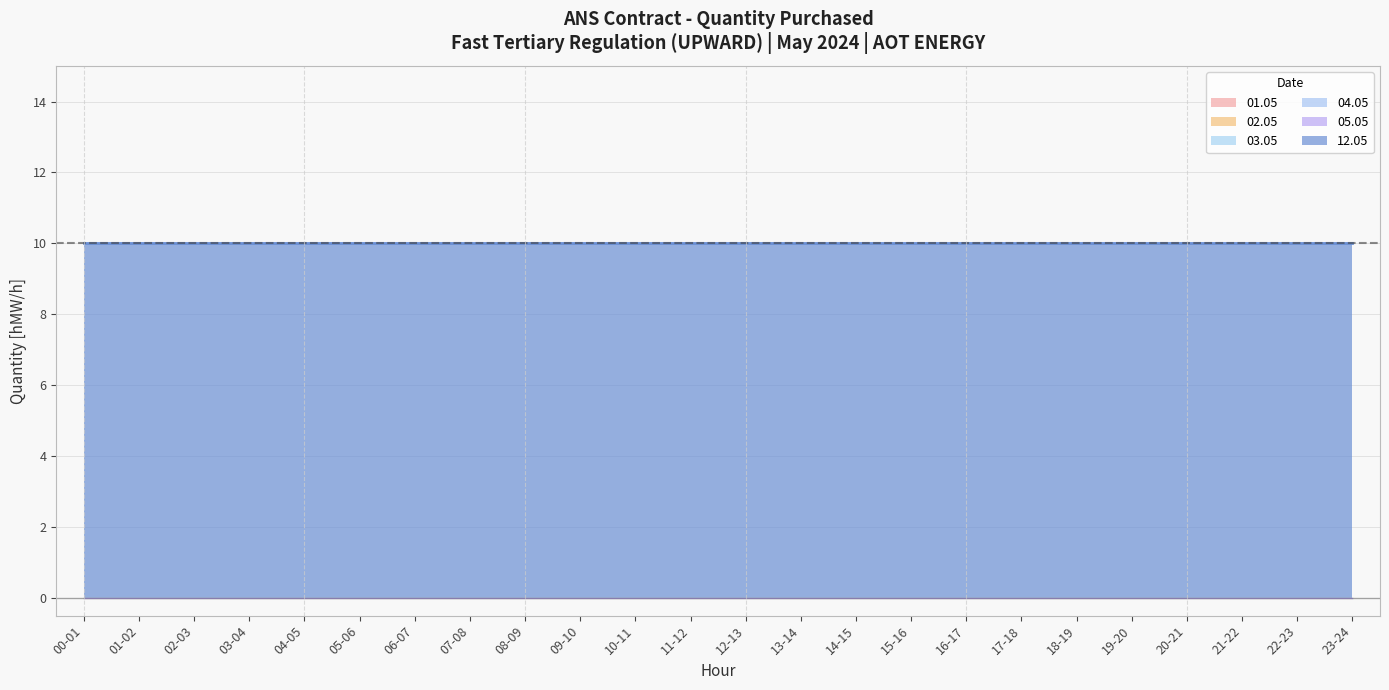

What position from the right is 08-09?

16